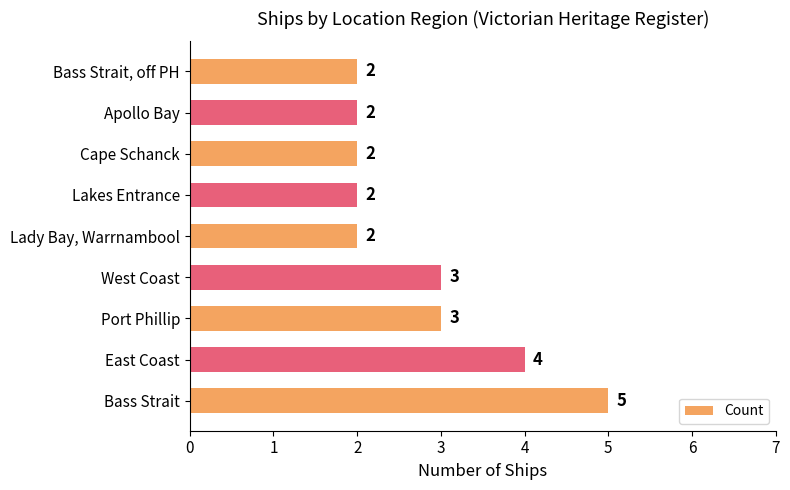

How many values are between 2 and 3?

7